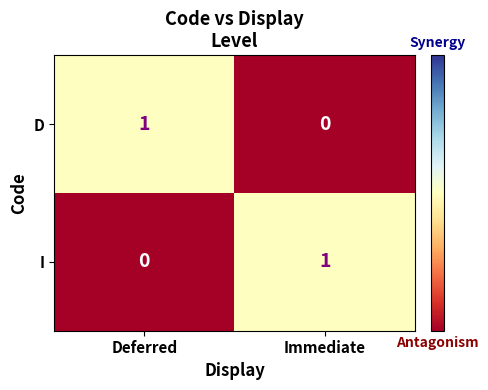

The D series shows 1 at Deferred. True or false?

True